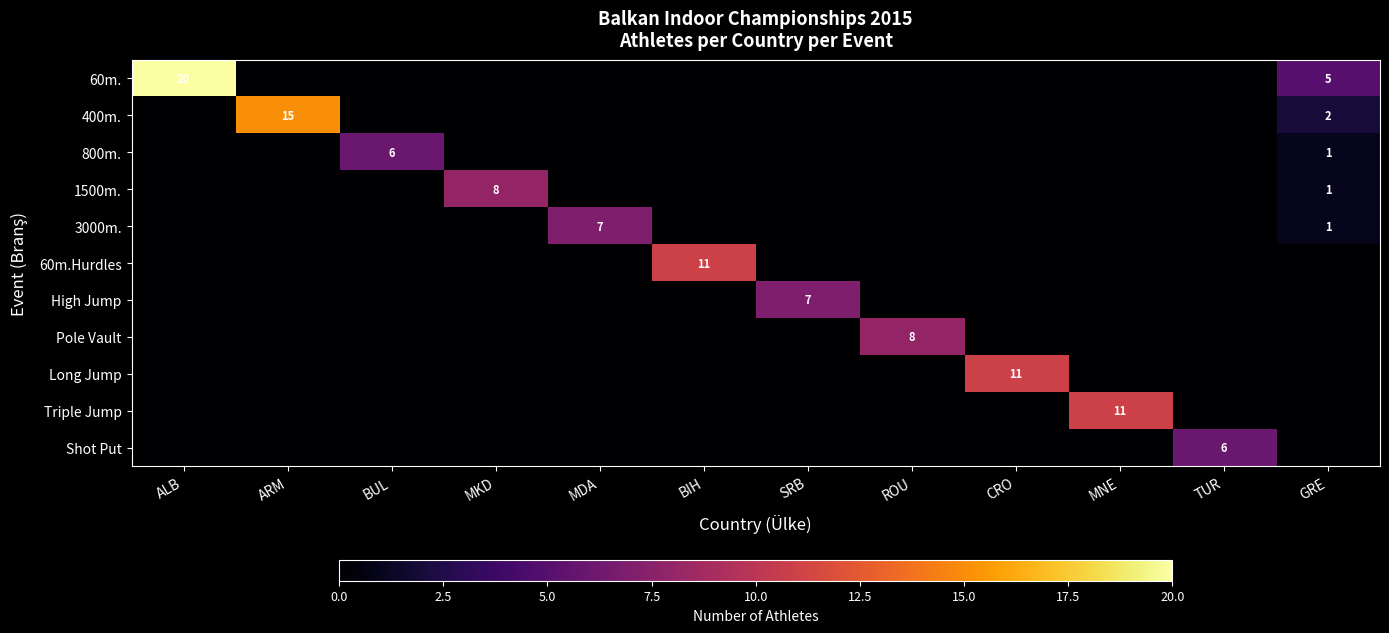

The value of 60m.Hurdles at BIH is 16. True or false?

False